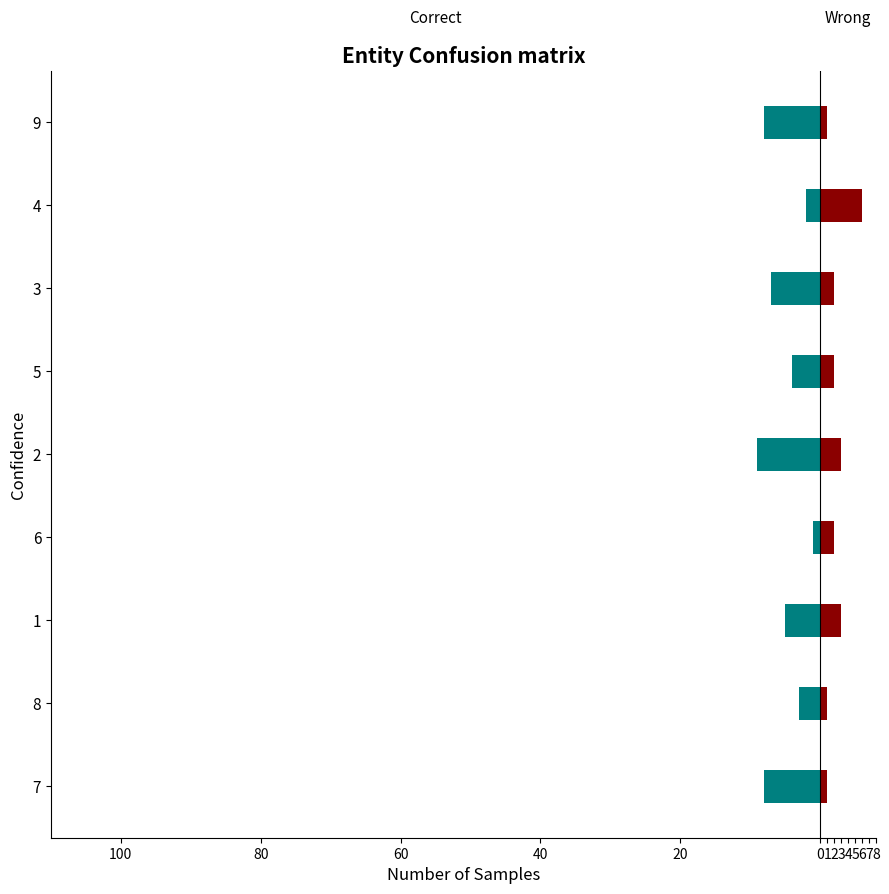

What is the difference between the second highest and second lowest values in the Wrong series?

2